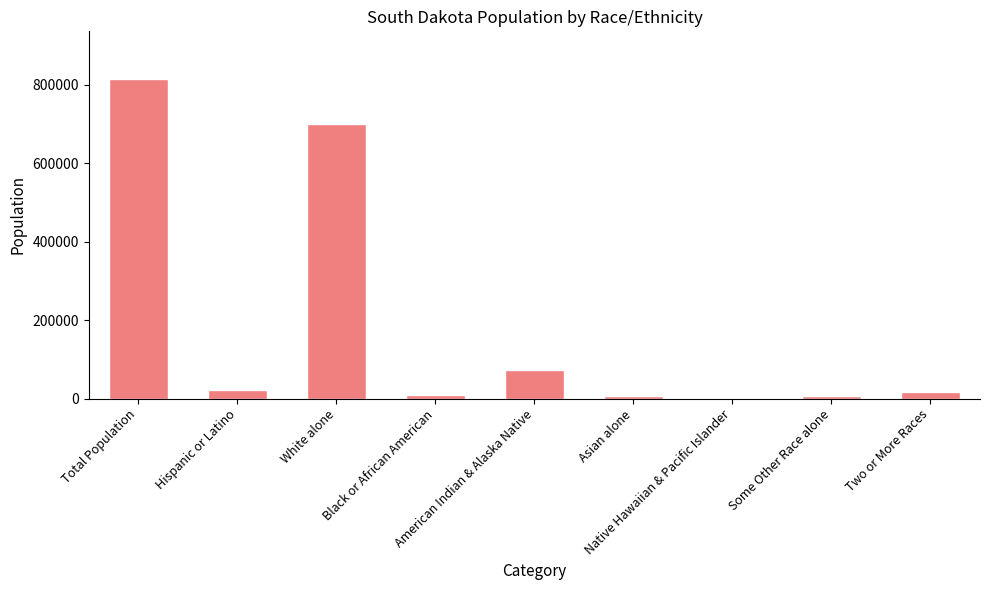

Are the bars horizontal?

No